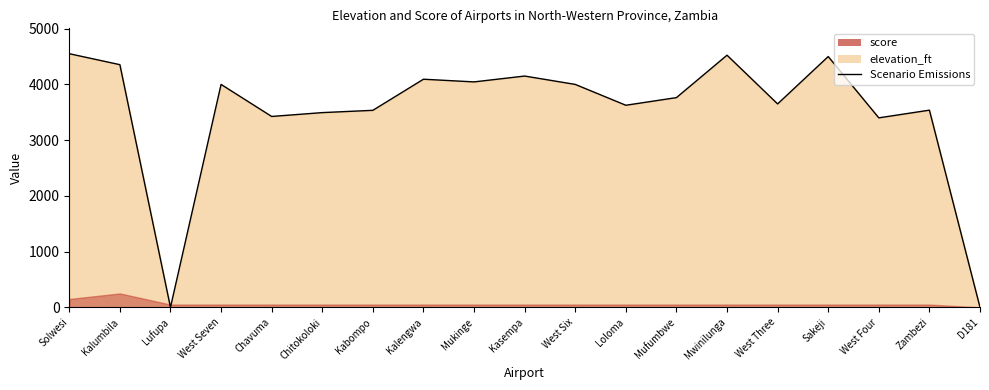

What is the label of the 8th point from the right?

Loloma